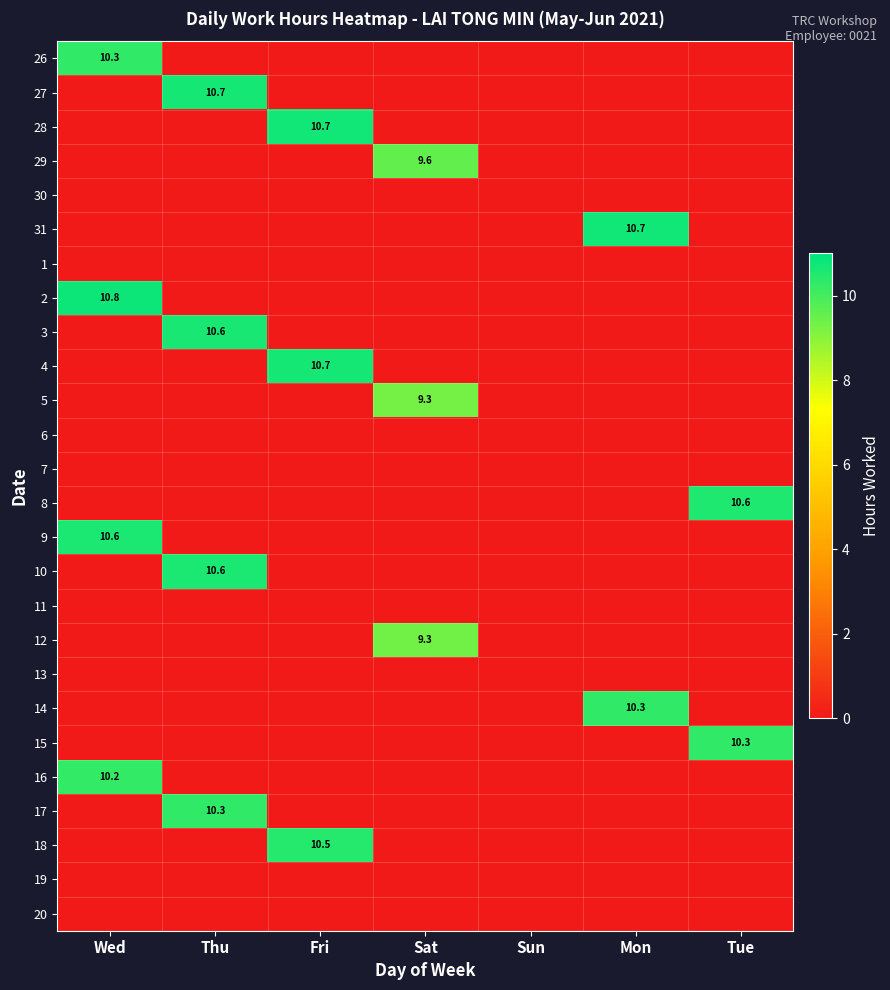

Read the 17 value at Thu.

10.3